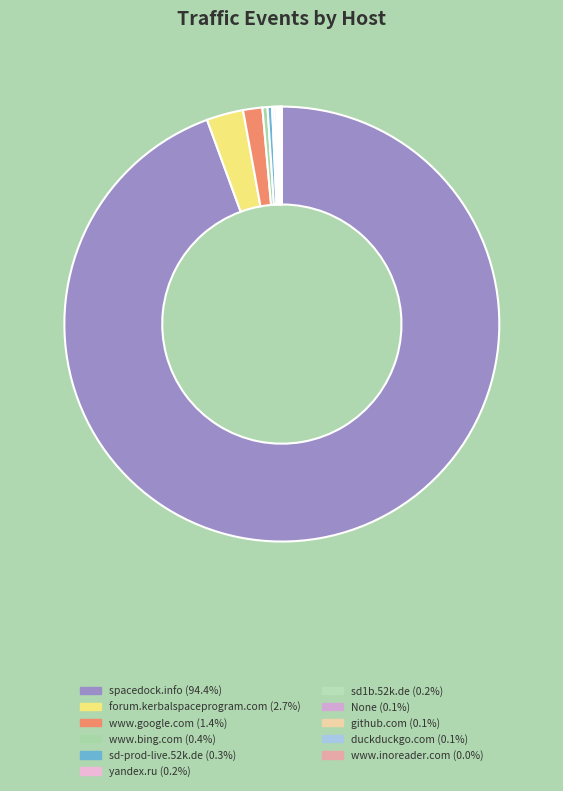

What percentage is the www.google.com slice, to the nearest percent?

1%